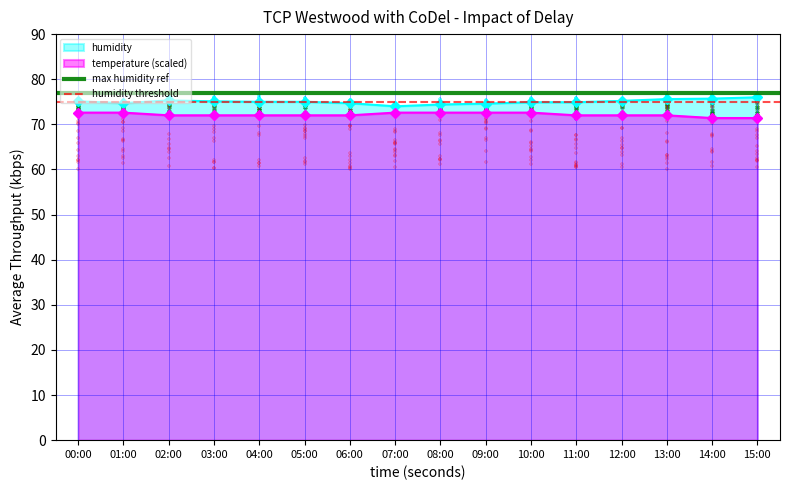

Is the value of humidity threshold at 00:00 greater than the value of max humidity ref at 01:00?

No